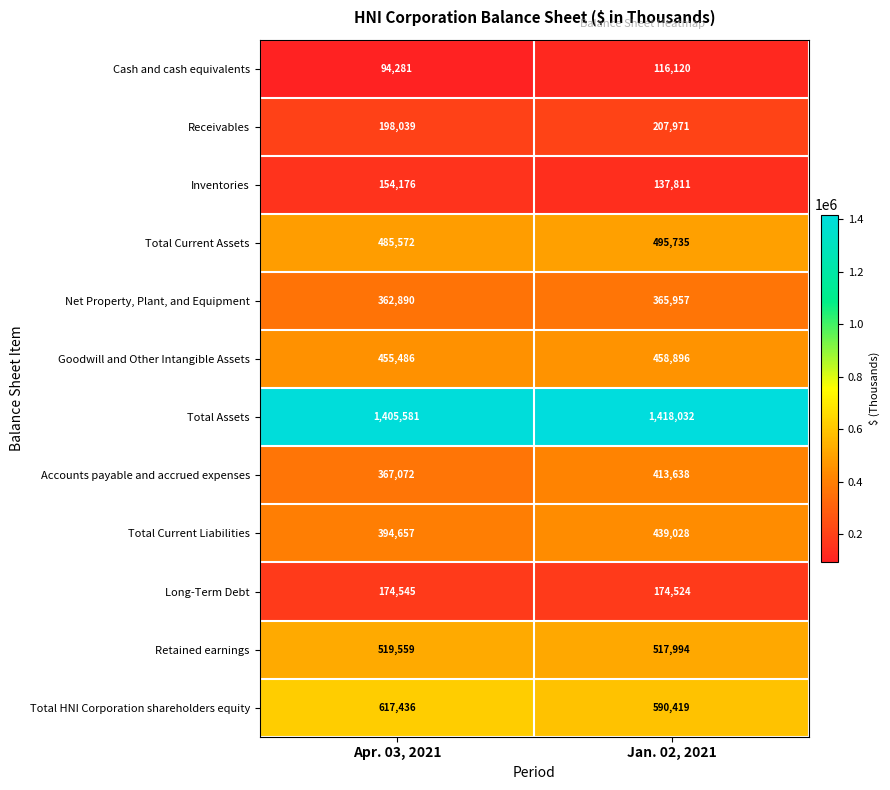

True or false: Total HNI Corporation shareholders equity has a value of 590419 at Jan. 02, 2021.

True